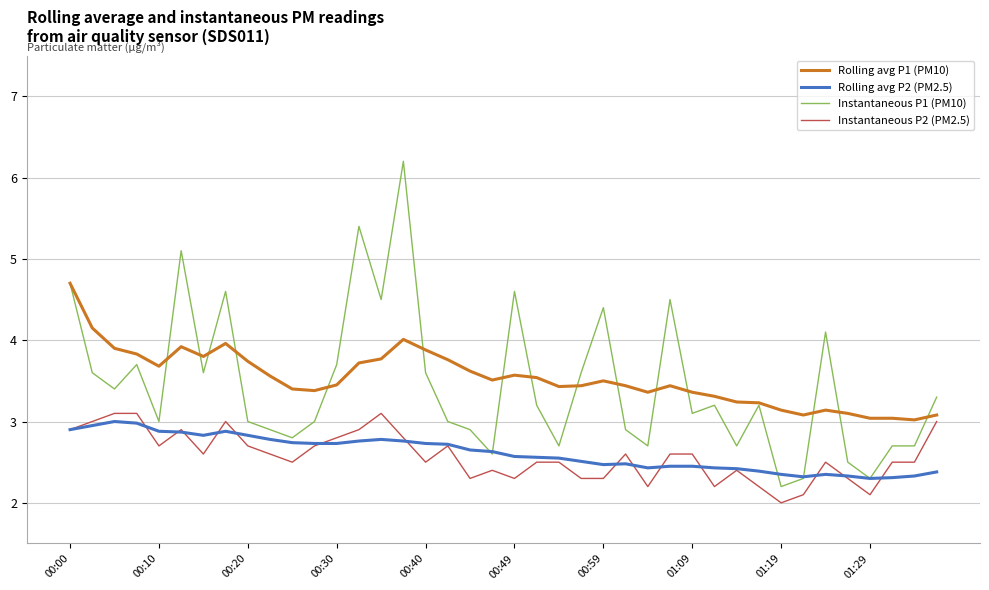

Which series has the largest range (max minus min)?

Instantaneous P1 (PM10)